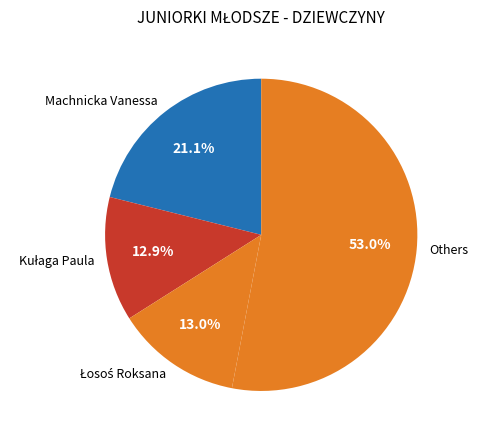

Which category accounts for the majority?

Others